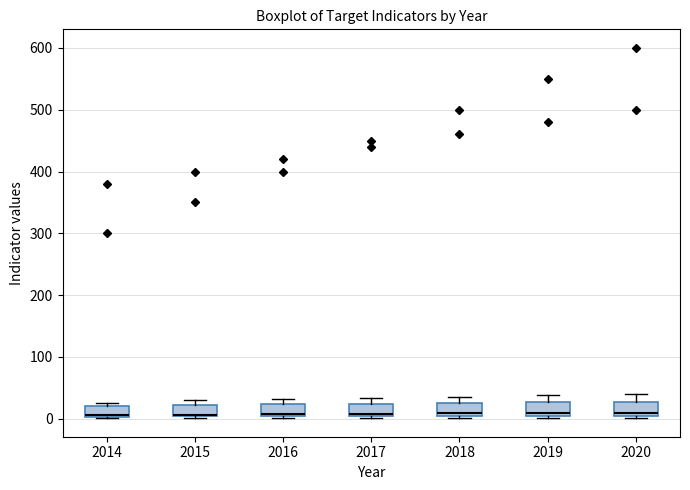

Reading left to right, read every box against the y-axis: the position of its median line, the range the box covers, and the ends of its whiskers. The values are not printed on the chart, so give them approximately, as read against the axis.

2014: median 10 (drawn on the box's lower edge), box 0 to 20, whiskers 0 to 30
2015: median 10 (drawn on the box's lower edge), box 0 to 20, whiskers 0 (just below the box's lower edge) to 30
2016: median 10 (drawn on the box's lower edge), box 0 to 20, whiskers 0 (just below the box's lower edge) to 30
2017: median 10, box 0 to 20, whiskers 0 (just below the box's lower edge) to 30
2018: median 10, box 0 to 30, whiskers 0 to 40
2019: median 10 (just above the box's lower edge), box 10 to 30, whiskers 0 to 40
2020: median 10 (just above the box's lower edge), box 10 to 30, whiskers 0 to 40